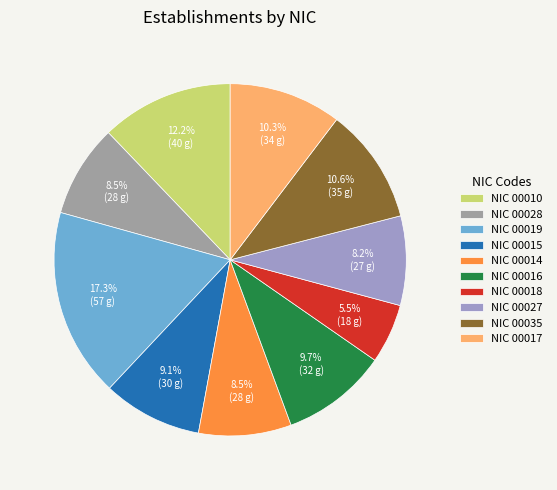

Count the number of slices in the pie.

10